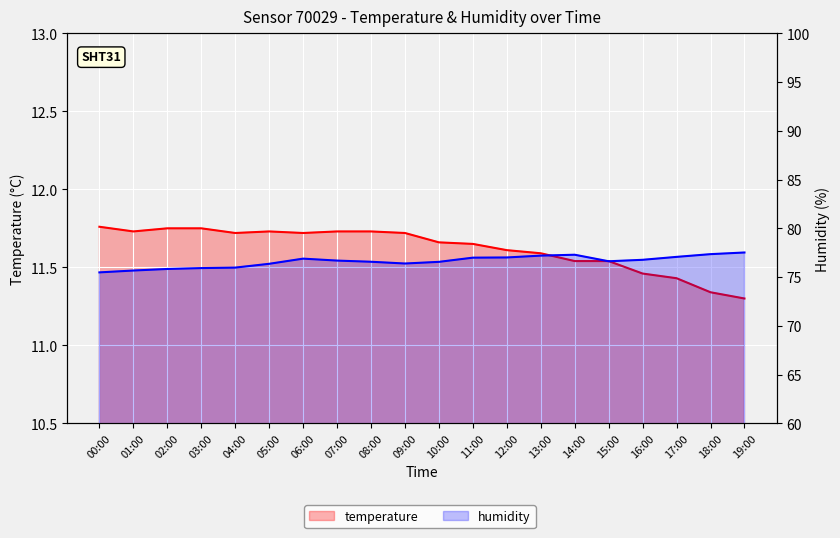

At 12:00, list the series in order from largest to smallest.

humidity, temperature